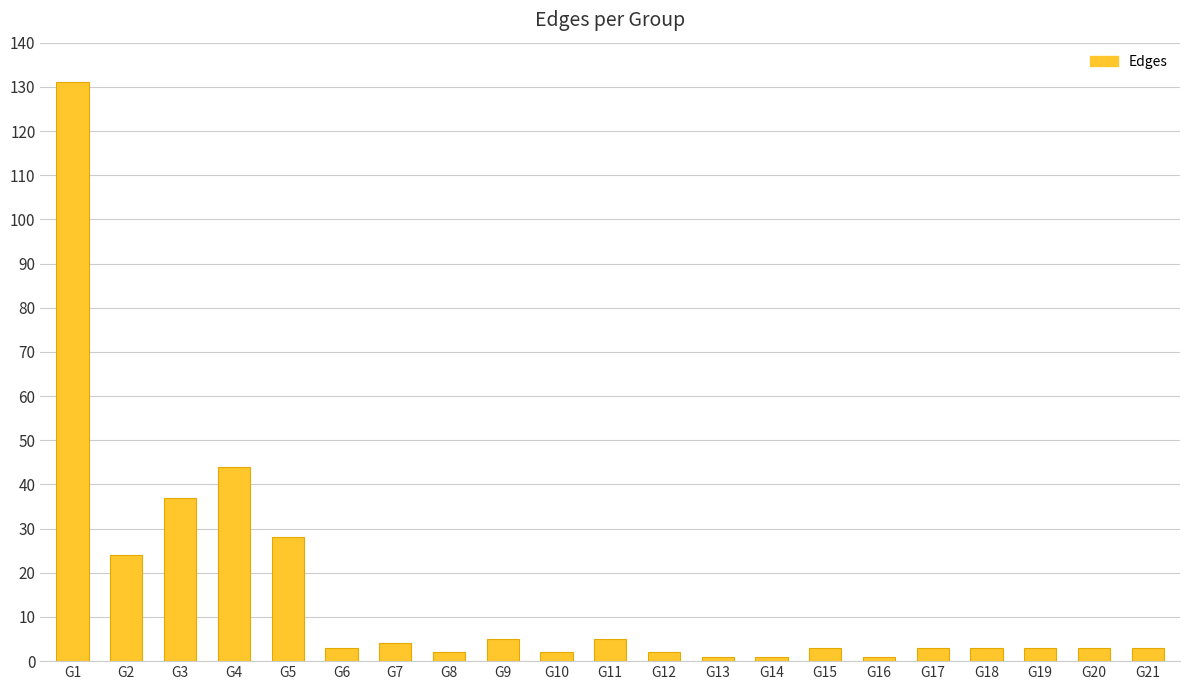

What is the sum of all values?

308